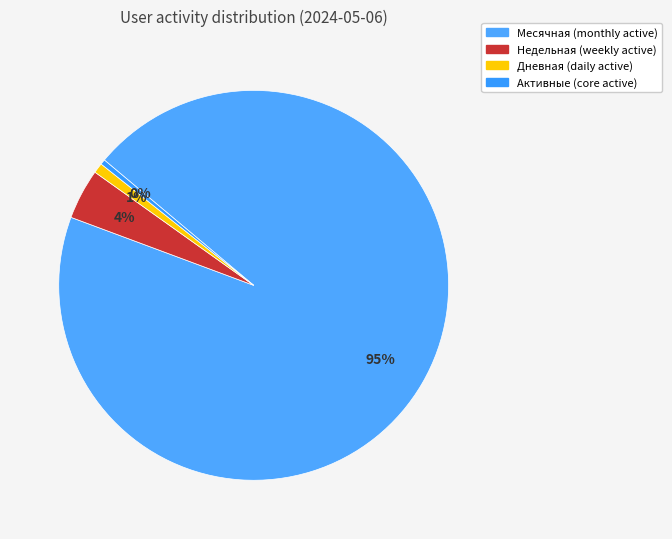

To the nearest percent, what portion does Дневная represent?

1%